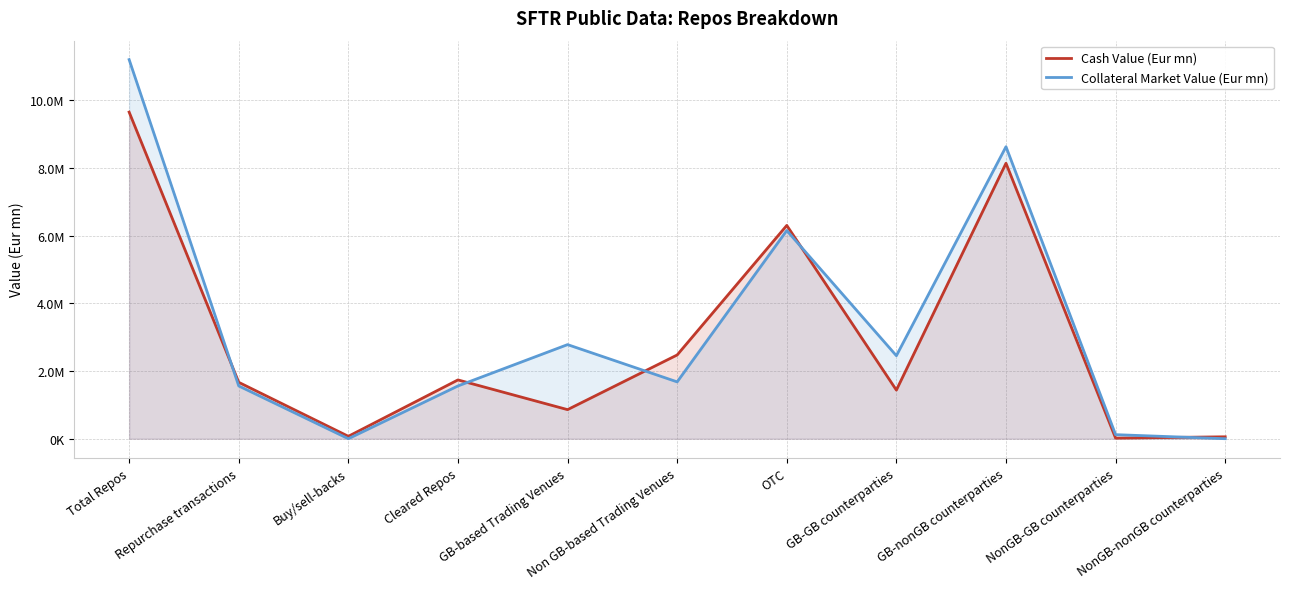

What is the greatest value displayed?

11198196.9